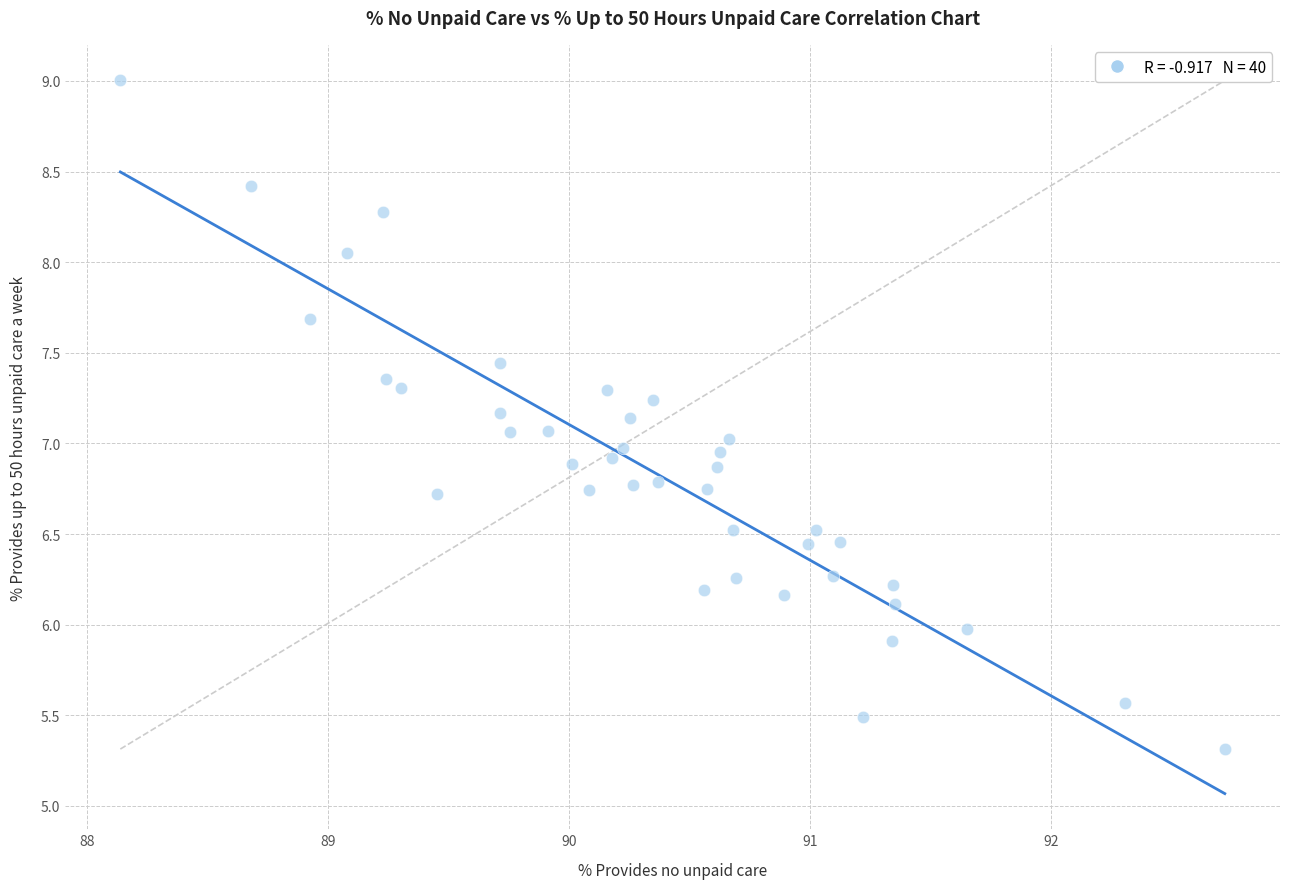

What is the range of X values (max minus min)?

4.6